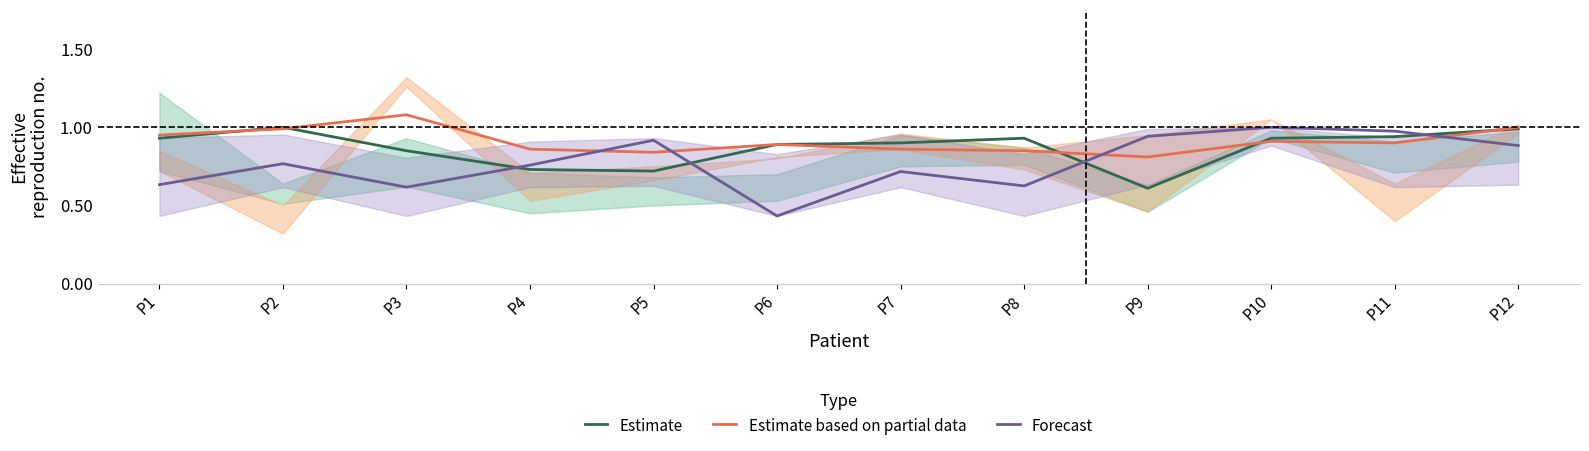

Between P10 and P12, which series saw the biggest shift?

Forecast